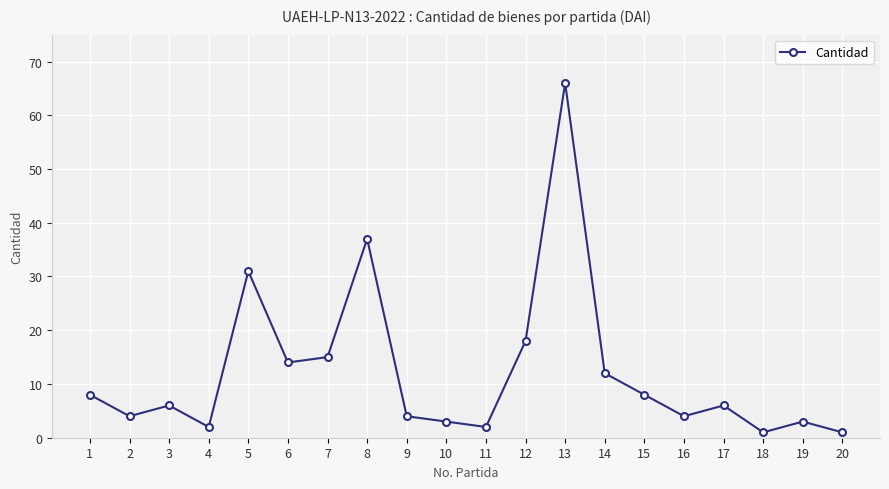

Reading right to left, list all the values displayed in this chart.

1	3	1	6	4	8	12	66	18	2	3	4	37	15	14	31	2	6	4	8